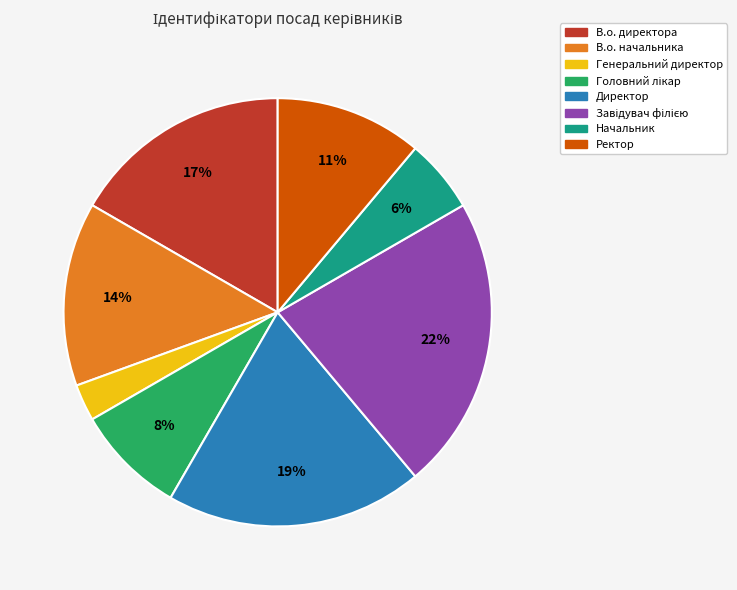

Which category has the smallest portion of the pie?

Генеральний директор